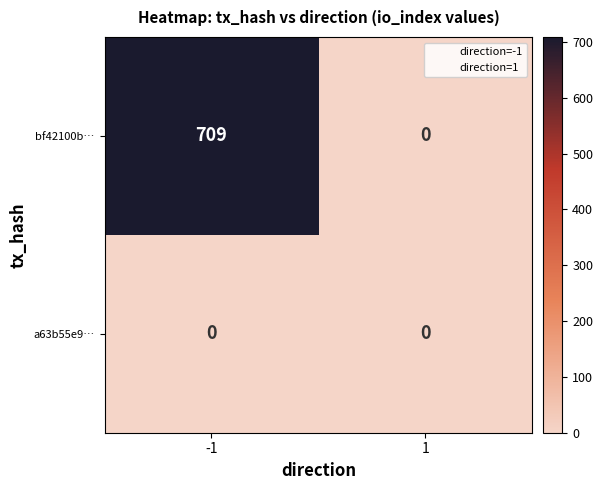

Rank the series by their average value, from highest to lowest.

bf42100b…, a63b55e9…